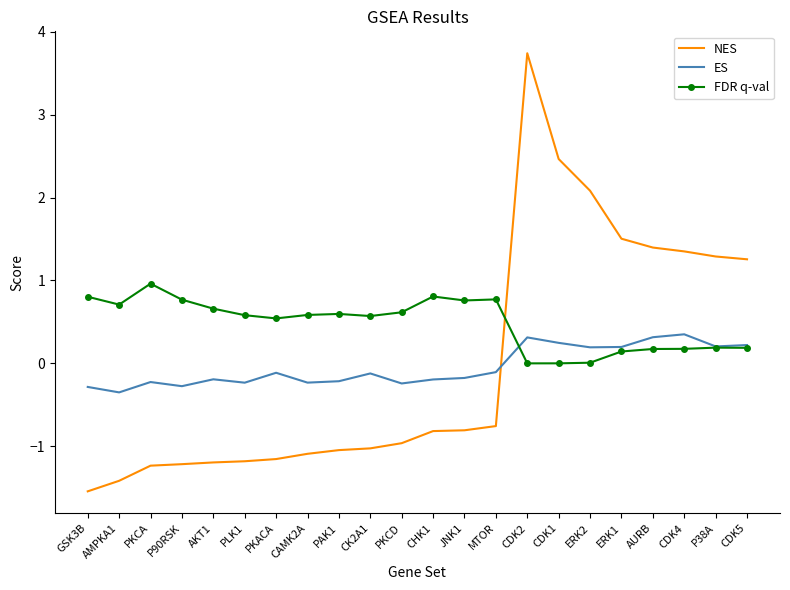

What are all the series names shown in the legend?

NES, ES, FDR q-val